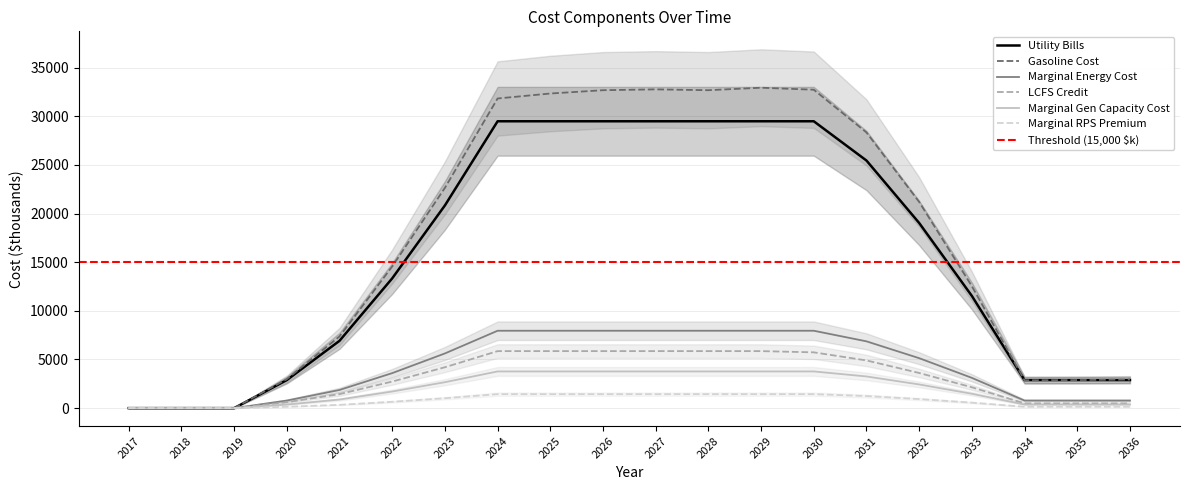

Reading left to right, extract all data points from this chart.

Utility Bills: 0.0	0.0	0.0	2882.9	6919.0	13336.5	20832.0	29480.7	29480.7	29480.7	29480.7	29480.7	29480.7	29480.7	25444.7	19027.2	11531.6	2882.9	2882.9	2882.9
Gasoline Cost: 0.0	0.0	0.0	2983.2	7368.2	14557.6	22639.4	31822.1	32332.6	32672.9	32758.0	32672.9	32928.2	32722.9	28331.4	21189.8	12530.9	2861.6	2882.7	2938.9
Marginal Energy Cost: 0.0	0.0	0.0	777.7	1866.4	3597.5	5619.4	7952.3	7952.3	7952.3	7952.3	7952.3	7952.3	7952.3	6863.6	5132.5	3110.6	777.7	777.7	777.7
LCFS Credit: 0.0	0.0	0.0	609.5	1441.2	2731.1	4201.4	5858.2	5858.2	5858.2	5858.2	5858.2	5858.2	5732.8	4901.0	3611.2	2140.8	484.1	484.1	484.1
Marginal Gen Capacity Cost: 0.0	0.0	0.0	368.7	884.8	1705.5	2664.1	3770.1	3770.1	3770.1	3770.1	3770.1	3770.1	3770.1	3254.0	2433.2	1474.7	368.7	368.7	368.7
Marginal RPS Premium: 0.0	0.0	0.0	140.5	337.3	650.1	1015.5	1437.1	1437.1	1437.1	1437.1	1437.1	1437.1	1437.1	1240.4	927.5	562.1	140.5	140.5	140.5